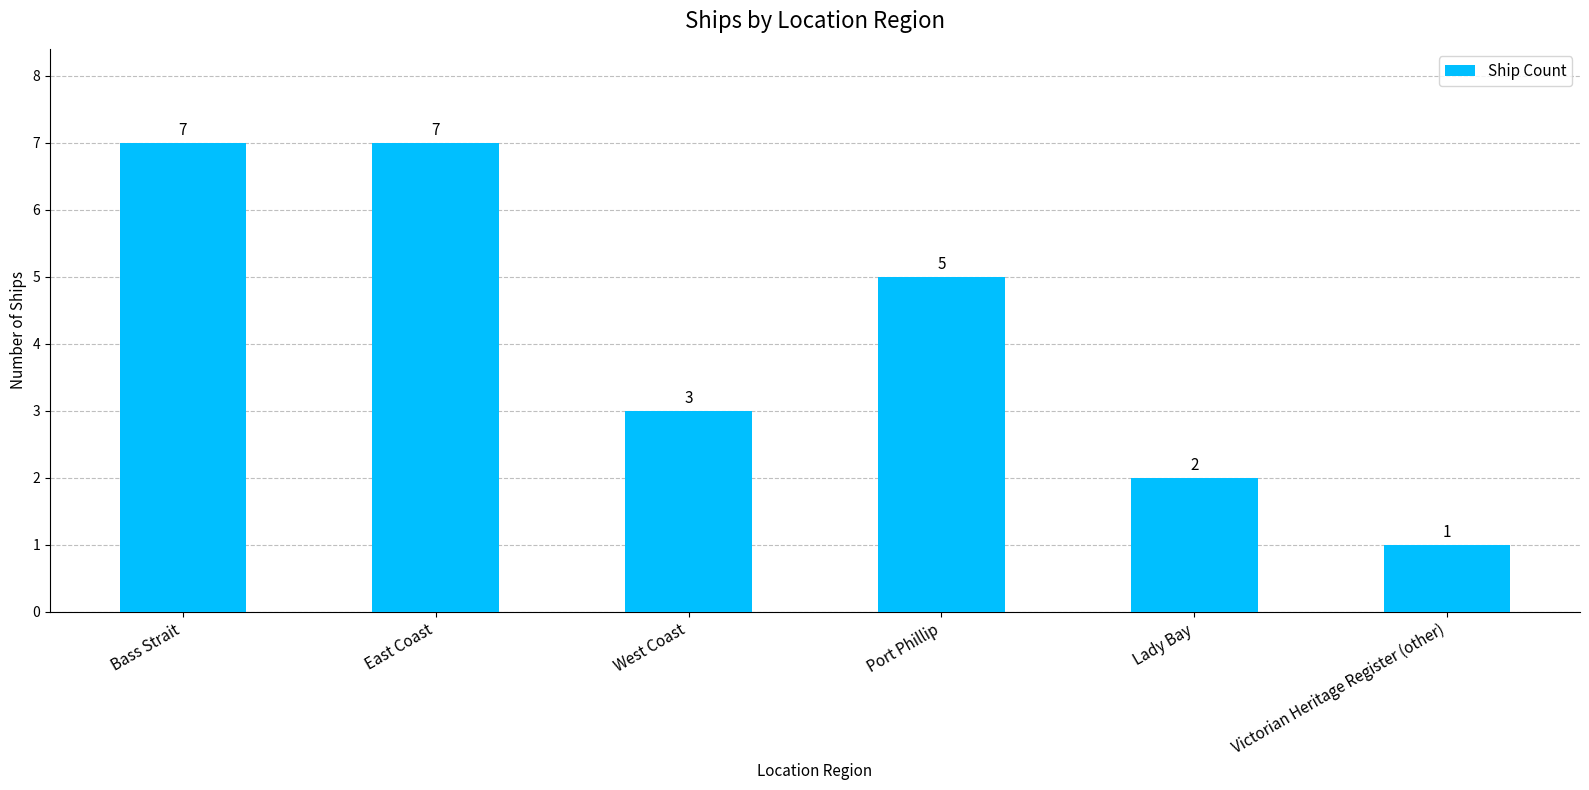

What is the minimum value shown in the chart?

1